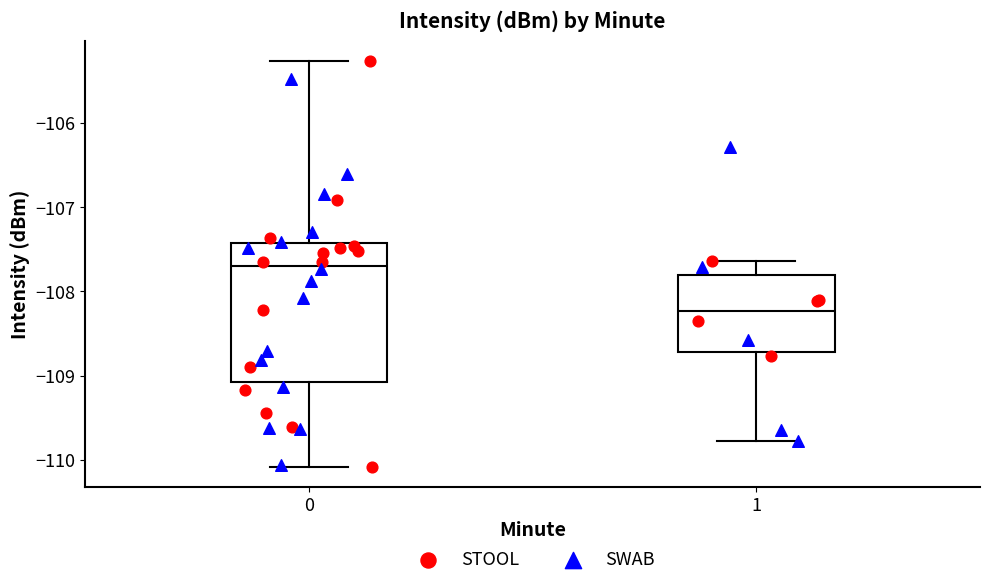

Comparing the boxes themselves (not the whiskers), which one is the tallest?

0